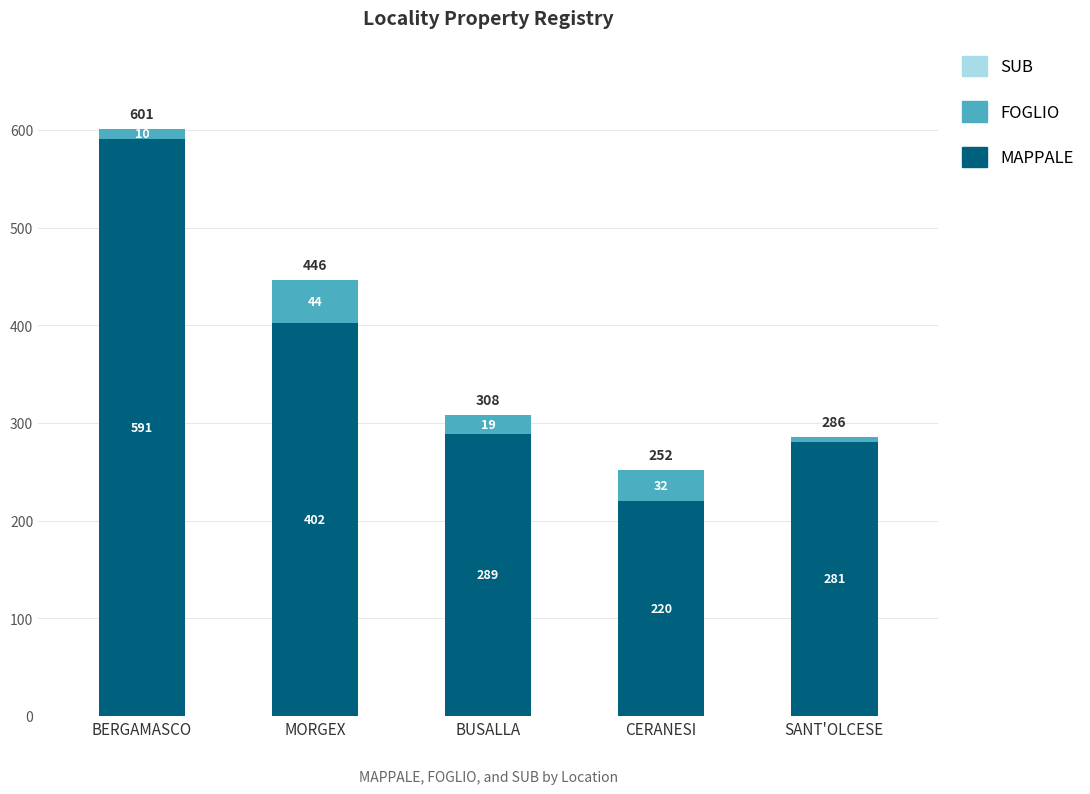

What is the maximum value for MAPPALE?

591